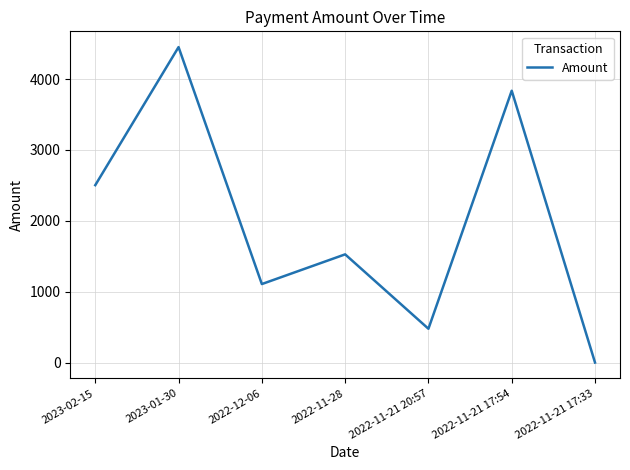

At which category does the chart reach its peak across all series?

2023-01-30